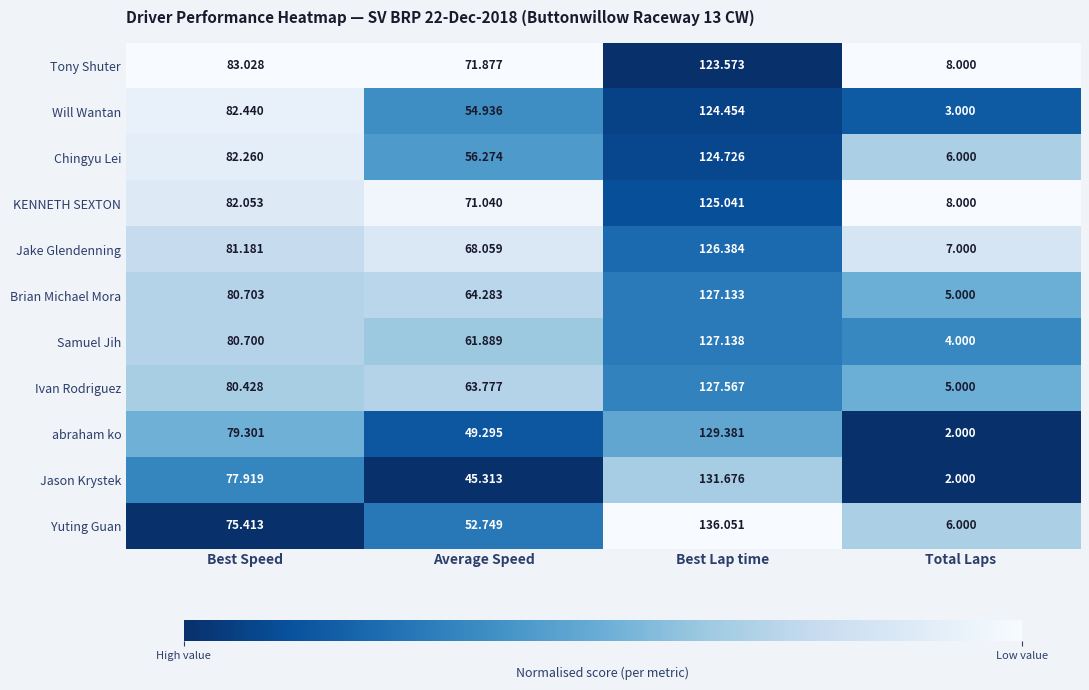

At which label is Samuel Jih closest to 65?

Average Speed